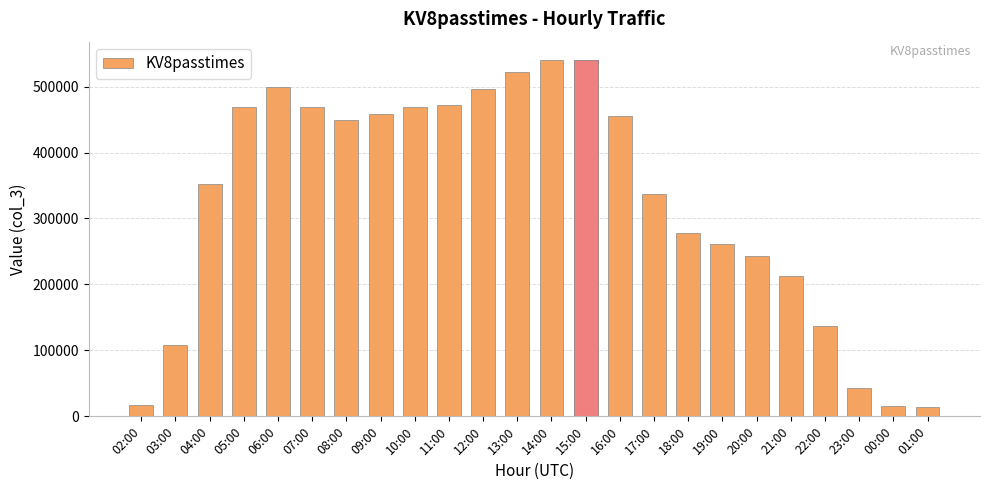

Where is the data nearest to the value 277366?

18:00